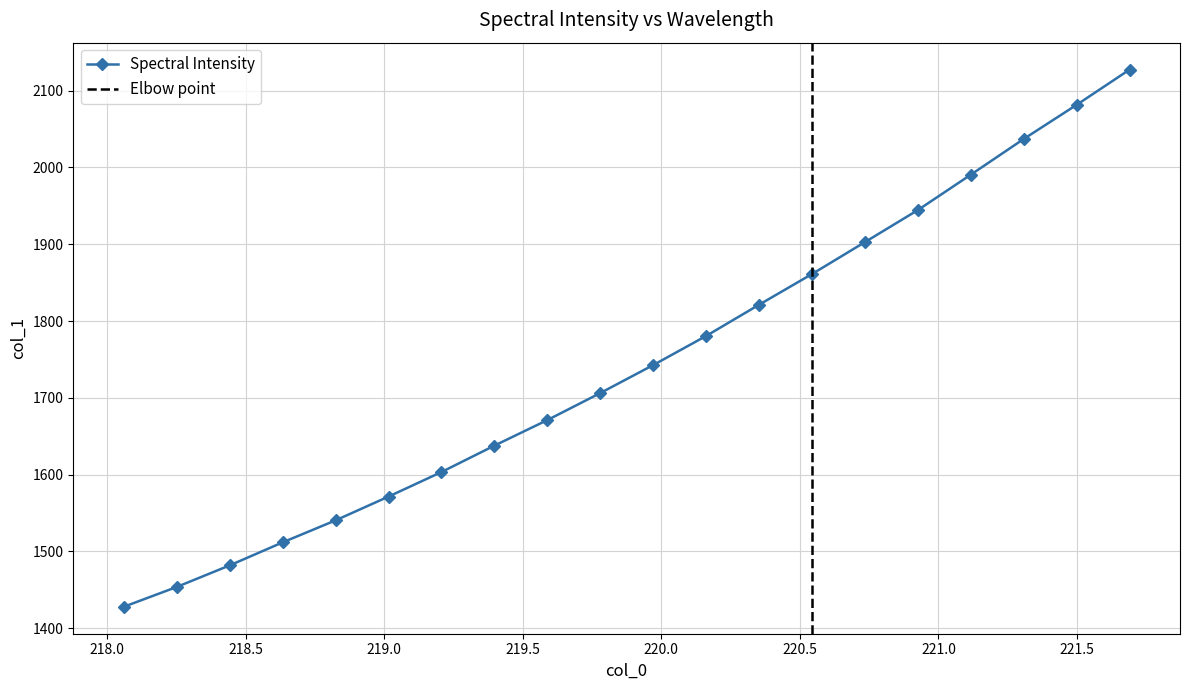

Where is the data nearest to the value 1777?

220.1623